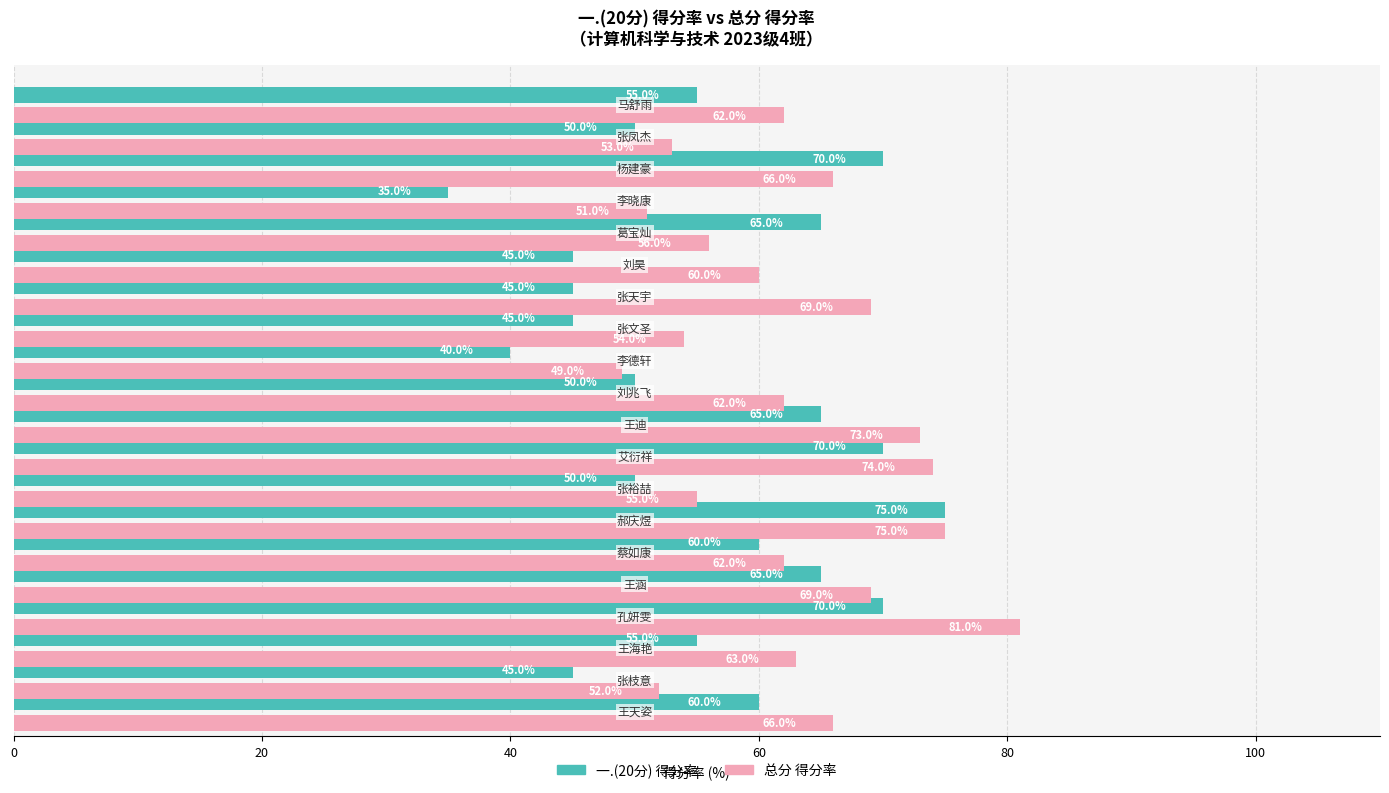

How many 一.(20分) 得分率 values are between 45 and 65?

14